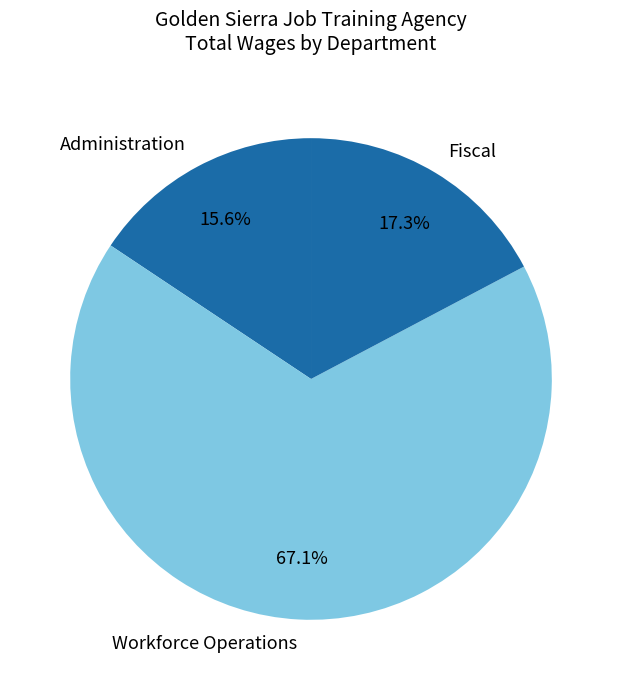

To the nearest percent, what is the average slice percentage?

33%